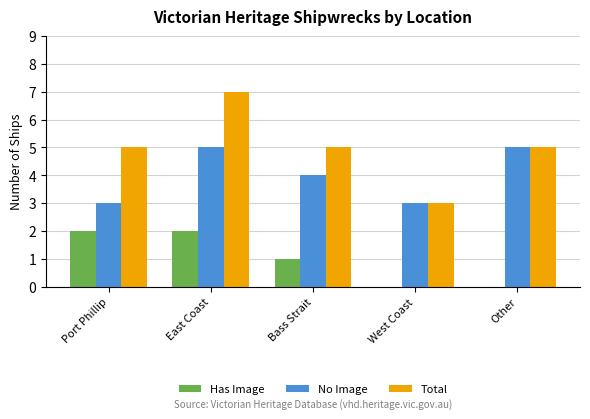

Are the bars horizontal?

No